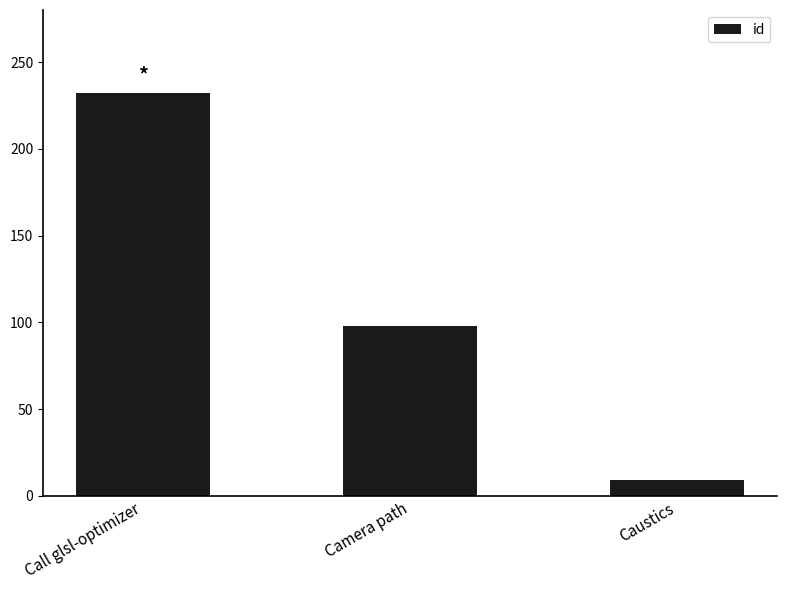

How many distinct data groups are displayed?

1